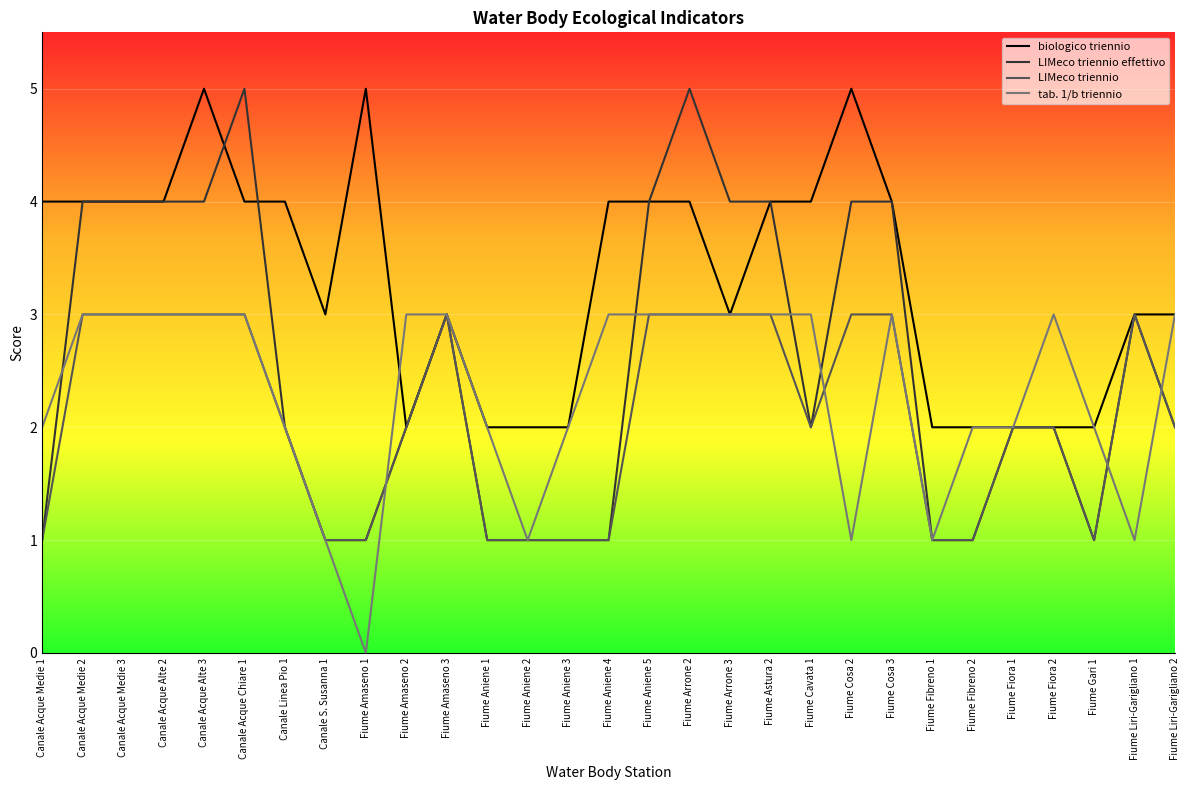

The value of LIMeco triennio effettivo at Fiume Gari 1 is 1. True or false?

True